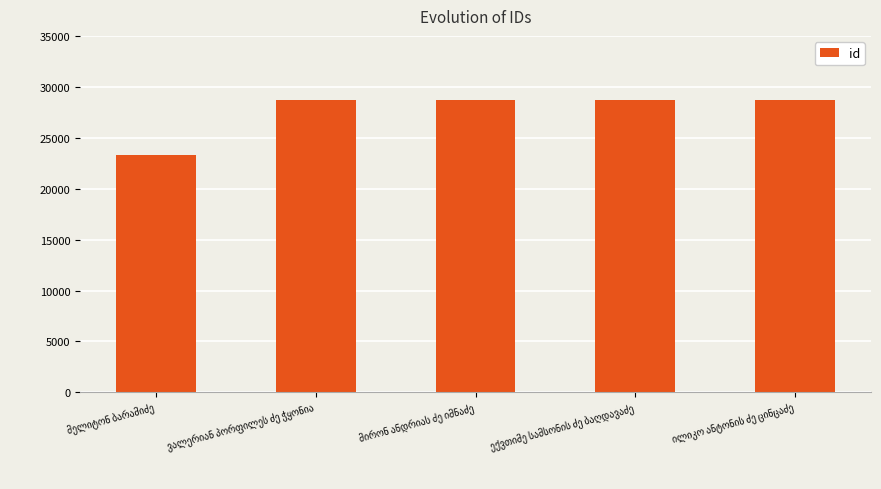

What is the difference between the second highest and minimum values?

5375